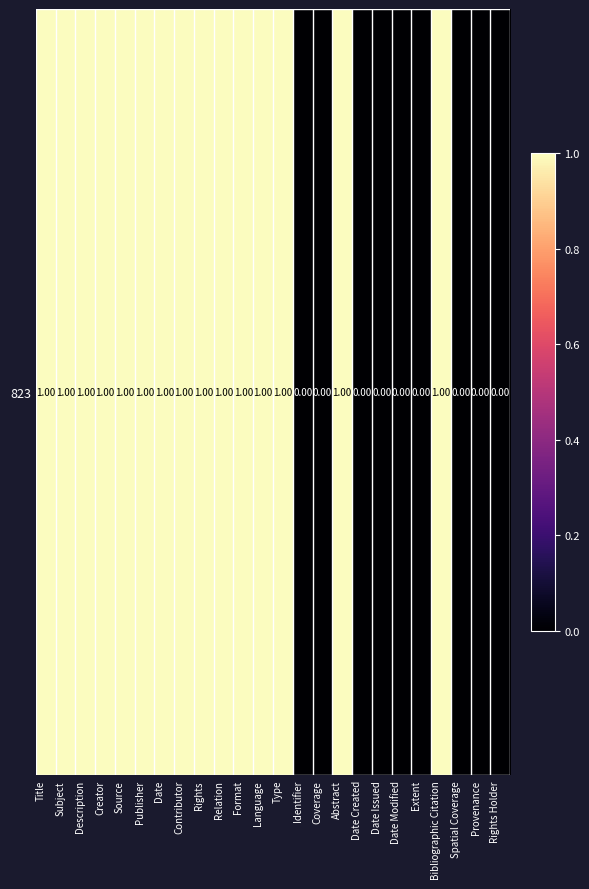

Reading left to right, transcribe all the data shown in this chart.

Title=1	Subject=1	Description=1	Creator=1	Source=1	Publisher=1	Date=1	Contributor=1	Rights=1	Relation=1	Format=1	Language=1	Type=1	Identifier=0	Coverage=0	Abstract=1	Date Created=0	Date Issued=0	Date Modified=0	Extent=0	Bibliographic Citation=1	Spatial Coverage=0	Provenance=0	Rights Holder=0